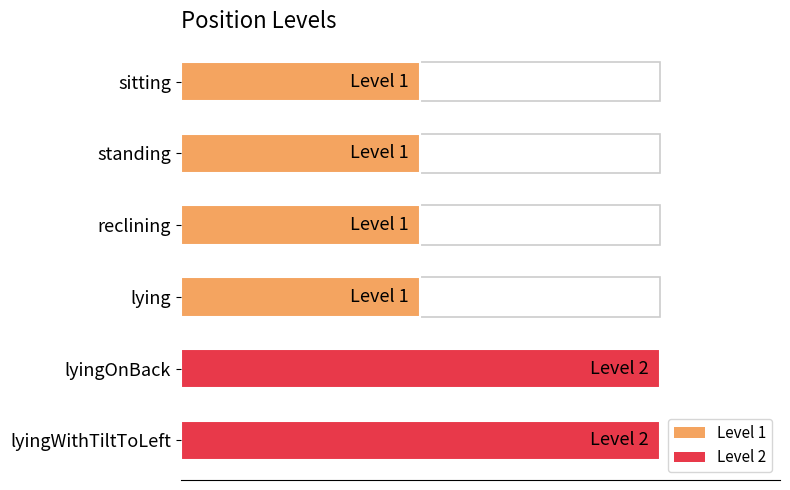

The chart shows a value of 0 at reclining. True or false?

False